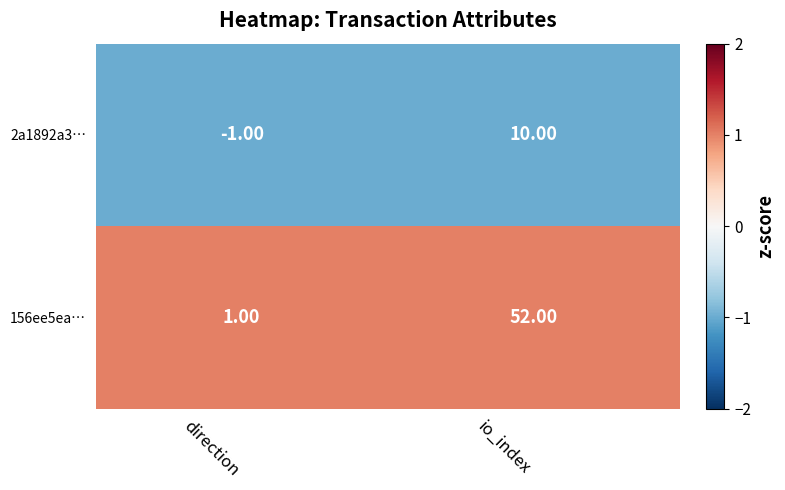

What is the difference between the 2a1892a3… values at direction and io_index?

11